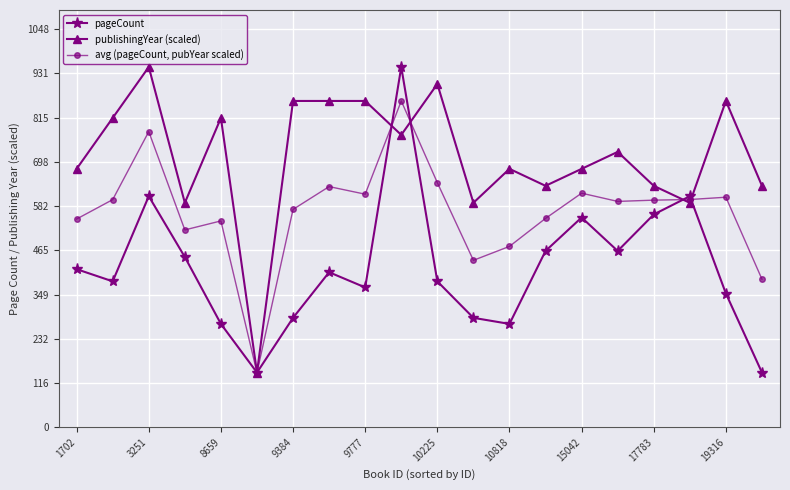

List the series in order of their overall mean, lowest first.

pageCount, avg (pageCount, pubYear scaled), publishingYear (scaled)